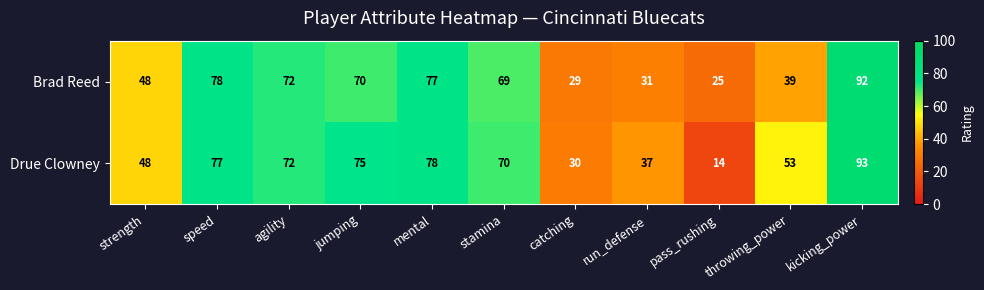

At which category is the sum across all series the highest?

kicking_power